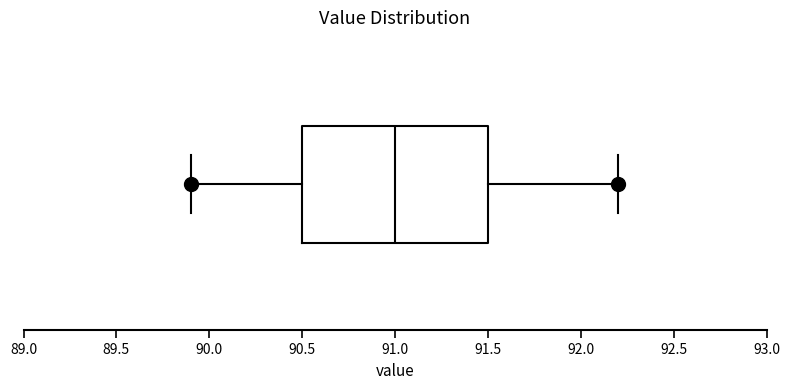

Read this box plot against the x-axis: the position of the median line, the range covered by the box, and the ends of both whiskers. The values are not printed on the chart, so give them approximately, as read against the axis.

median 91.0, box 90.5 to 91.5, whiskers 89.9 to 92.2